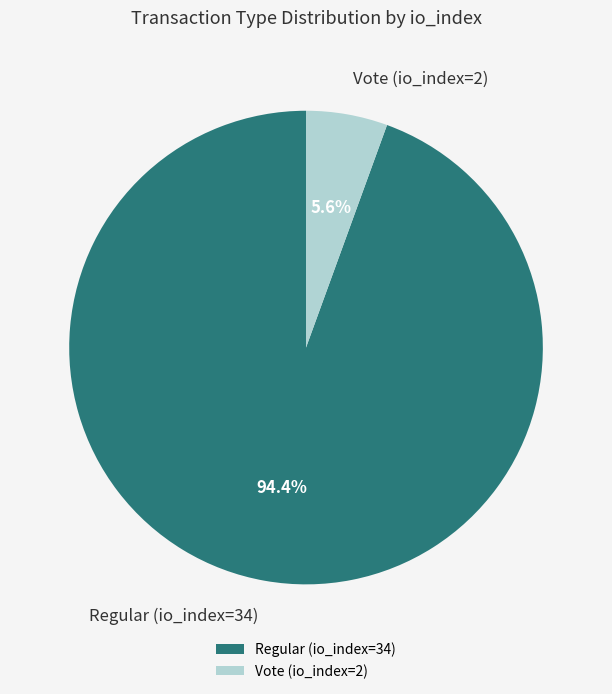

What percentage is NOT represented by Vote (io_index=2)?

94.4%